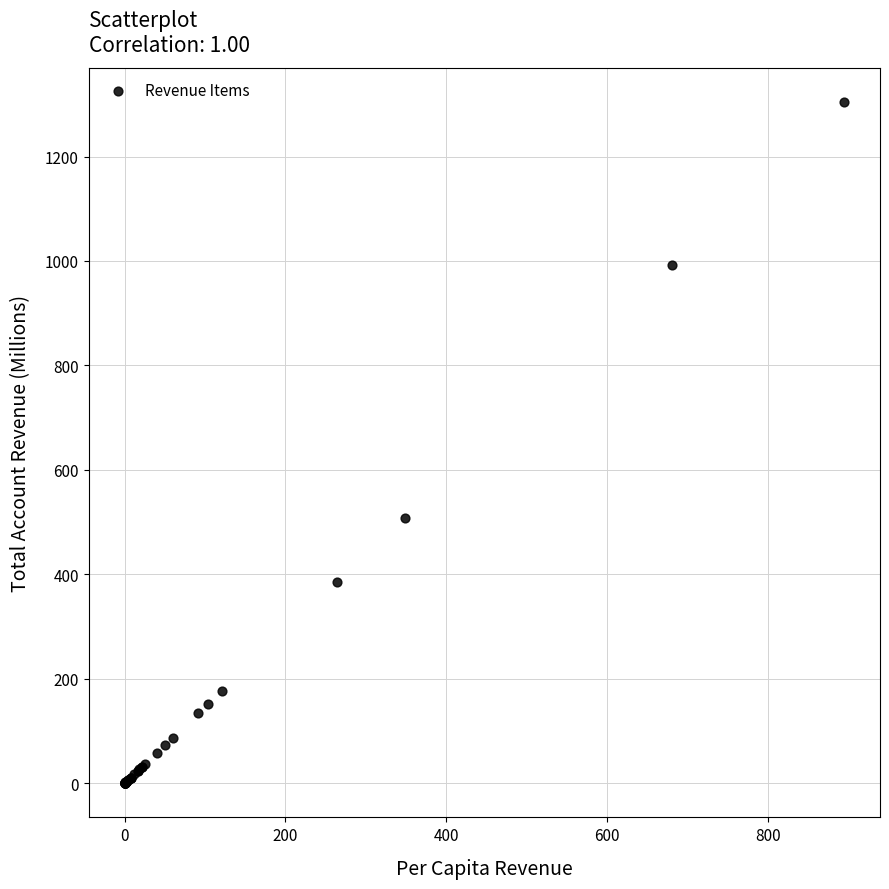

What Y value in the scatter plot is closest to 652?

507.9